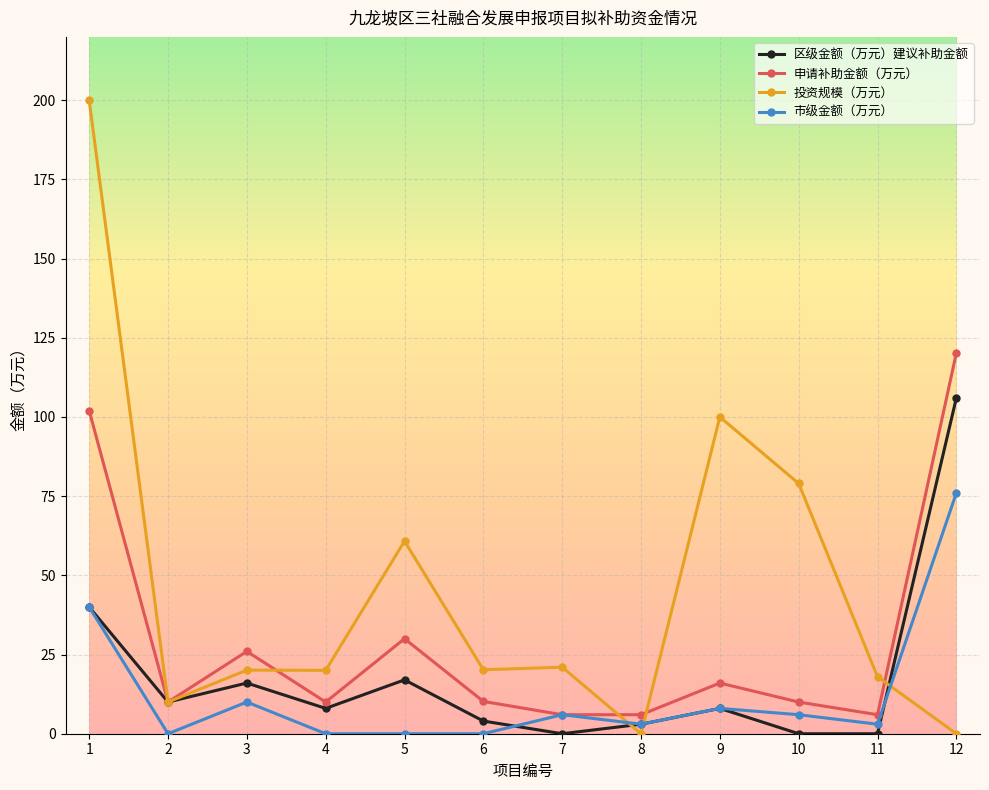

True or false: 申请补助金额（万元） and 投资规模（万元） cross at least once.

True